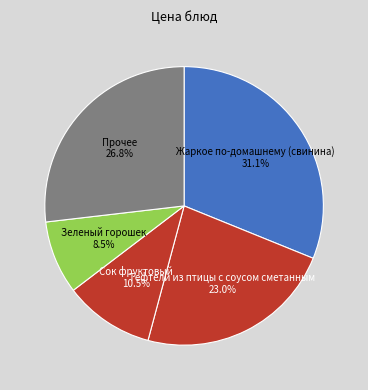

What portion of the pie excludes Жаркое по-домашнему (свинина)?

68.9%